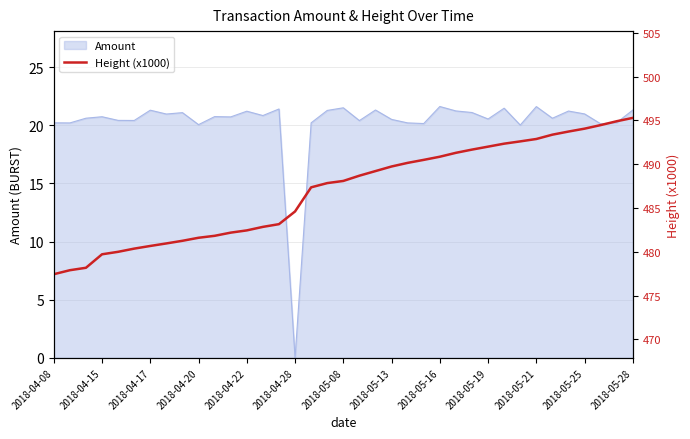

At which label does Amount reach its minimum?

2018-04-28